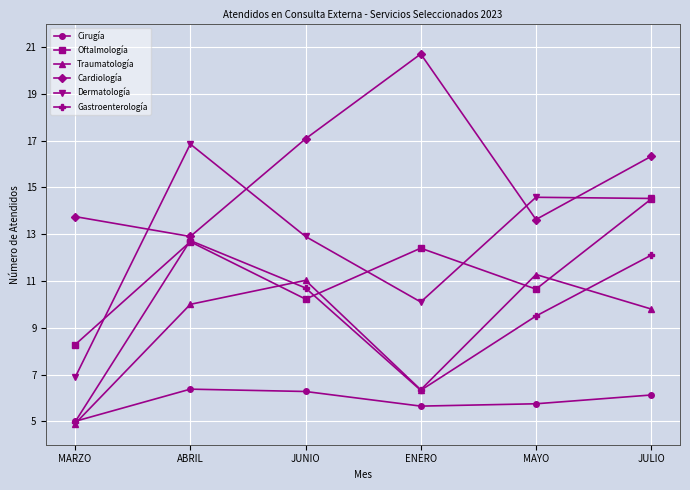

List the series in order of their peak value, highest first.

Cardiología, Dermatología, Oftalmología, Gastroenterología, Traumatología, Cirugía